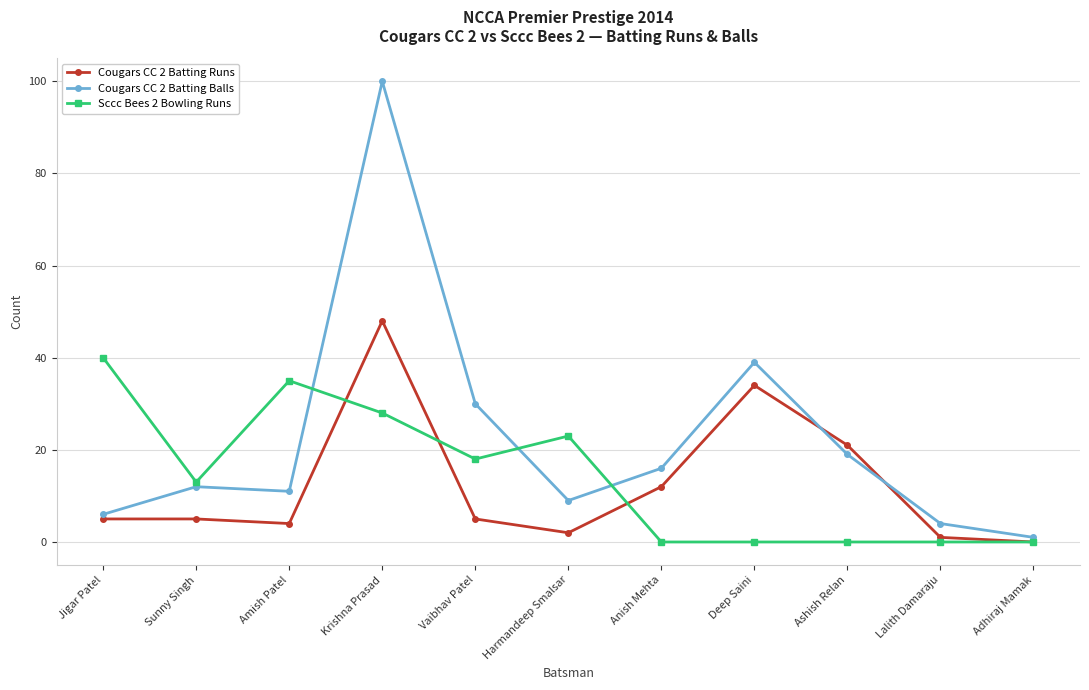

At which label does Cougars CC 2 Batting Balls reach its minimum?

Adhiraj Mamak